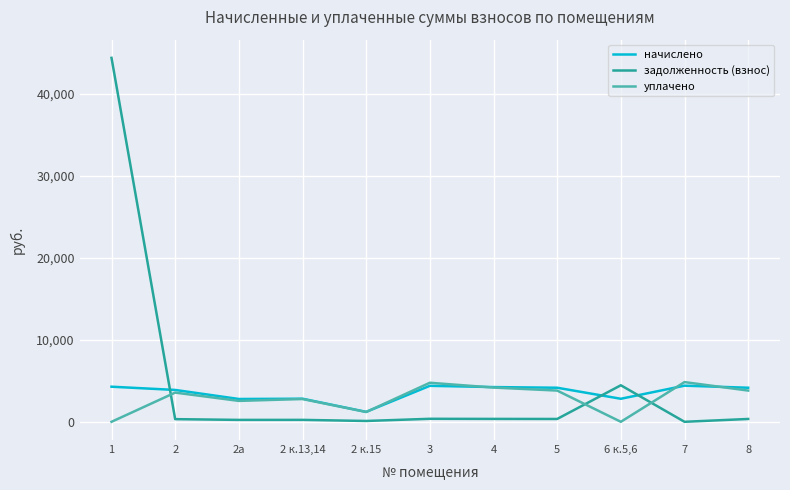

Which series has the largest total across all categories?

задолженность (взнос)